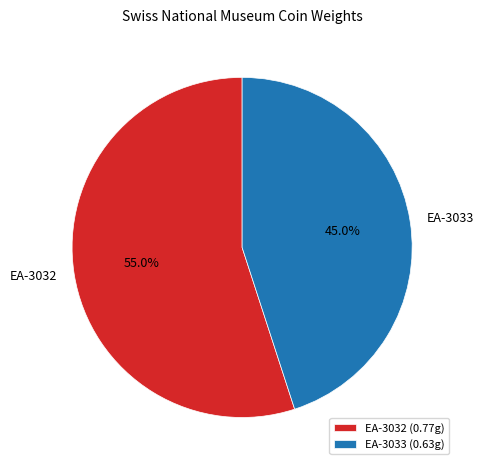

Between EA-3032 and EA-3033, which is larger?

EA-3032